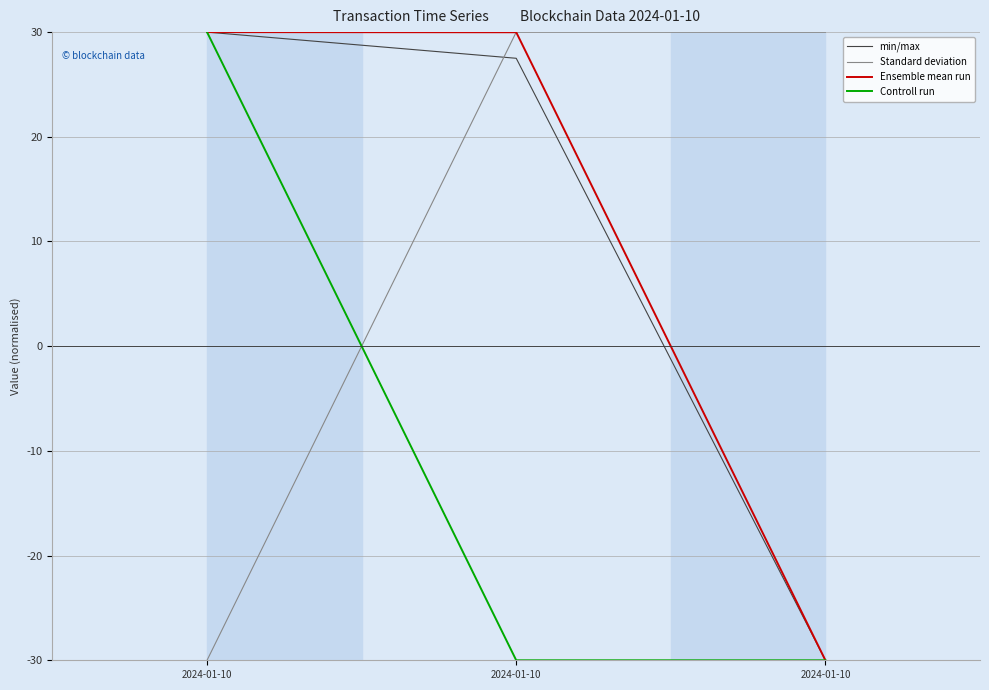

Is it true that min/max equals 27.5 at 2024-01-10?

True